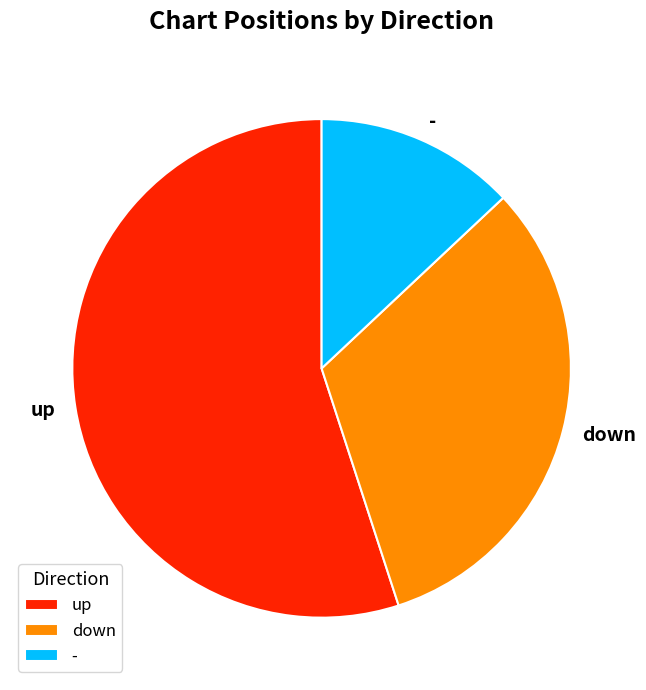

How many segments does this pie chart have?

3